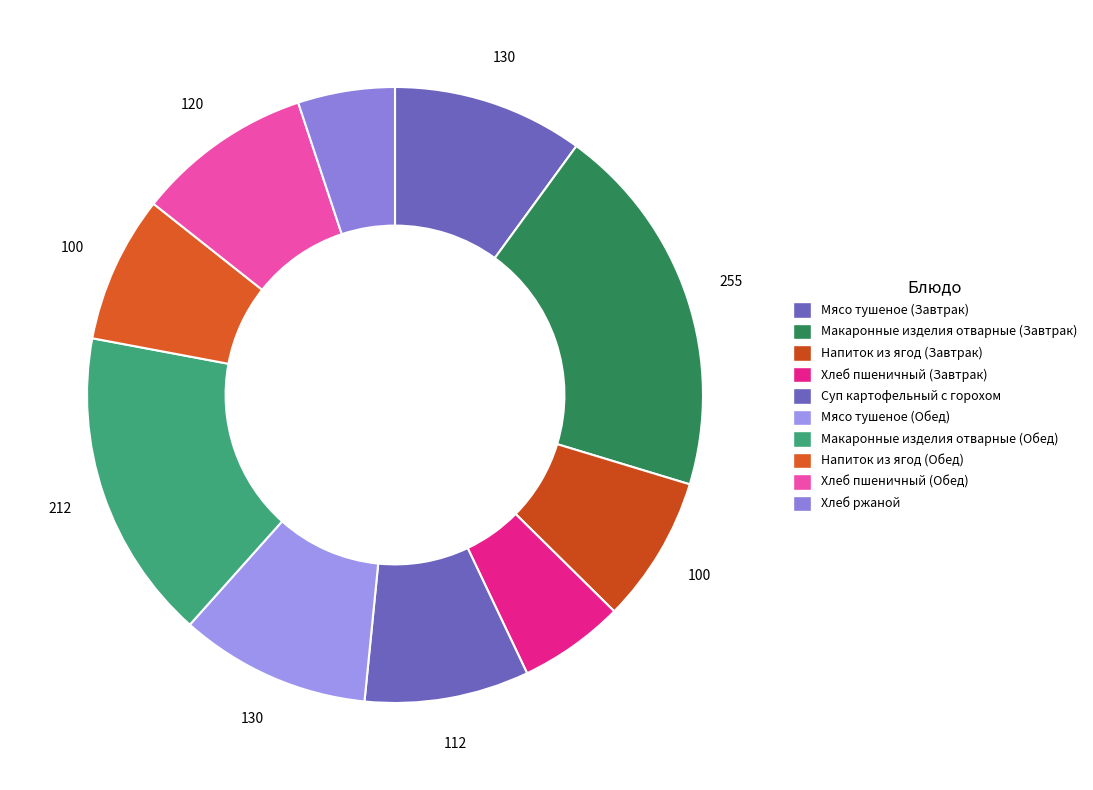

Is it true that Мясо тушеное (Обед) is 4% of the pie?

False